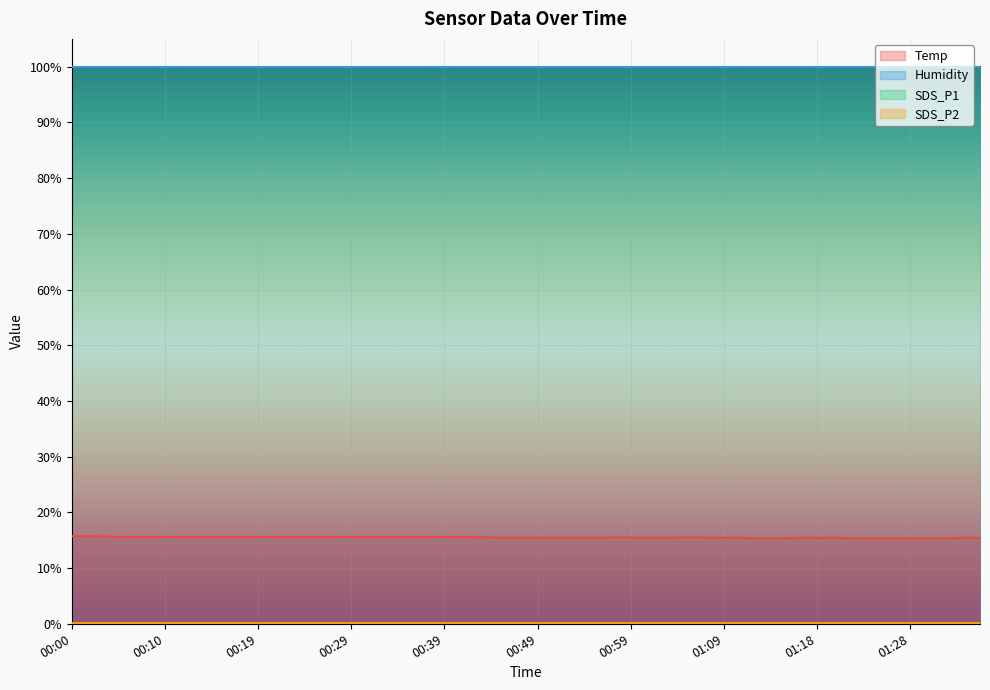

True or false: SDS_P2 and Temp intersect in this chart.

False